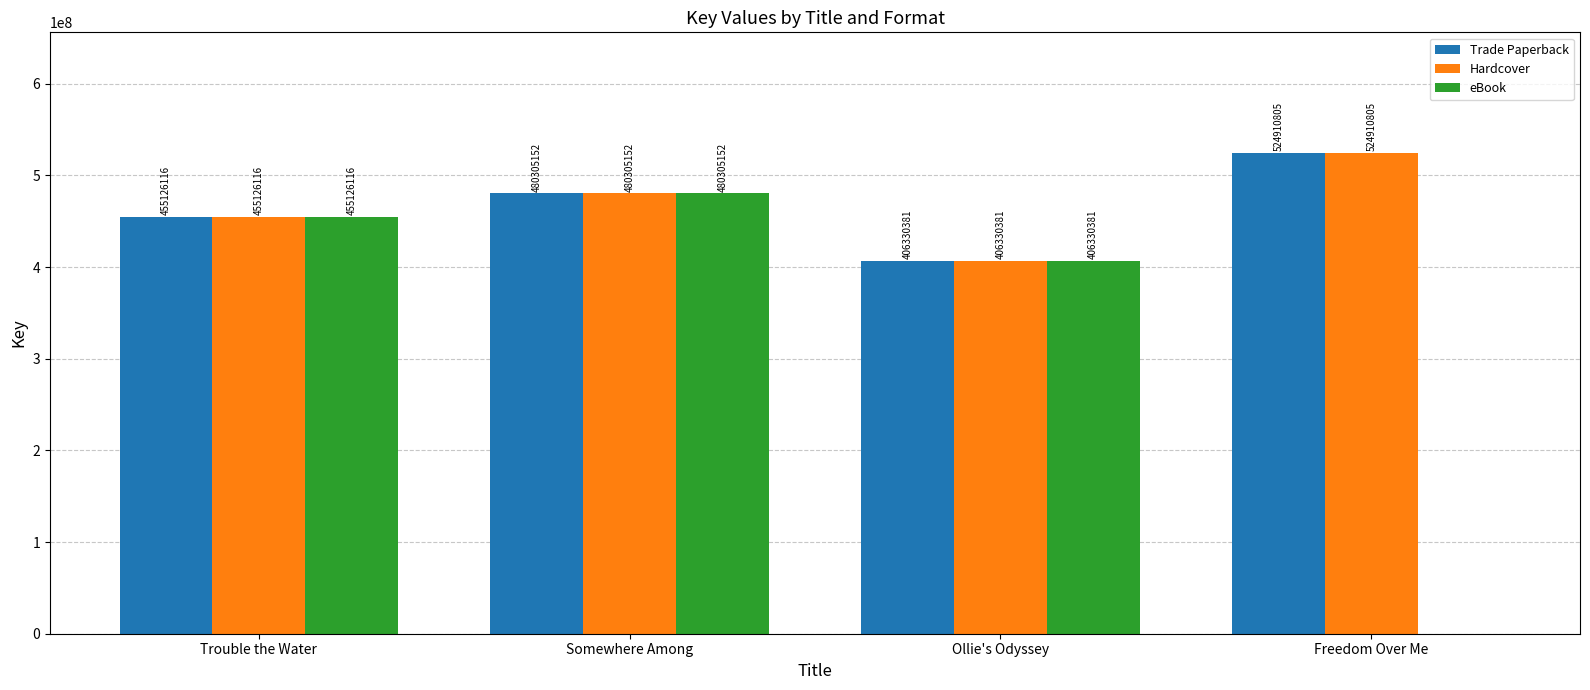

Count the number of categories in the chart.

4